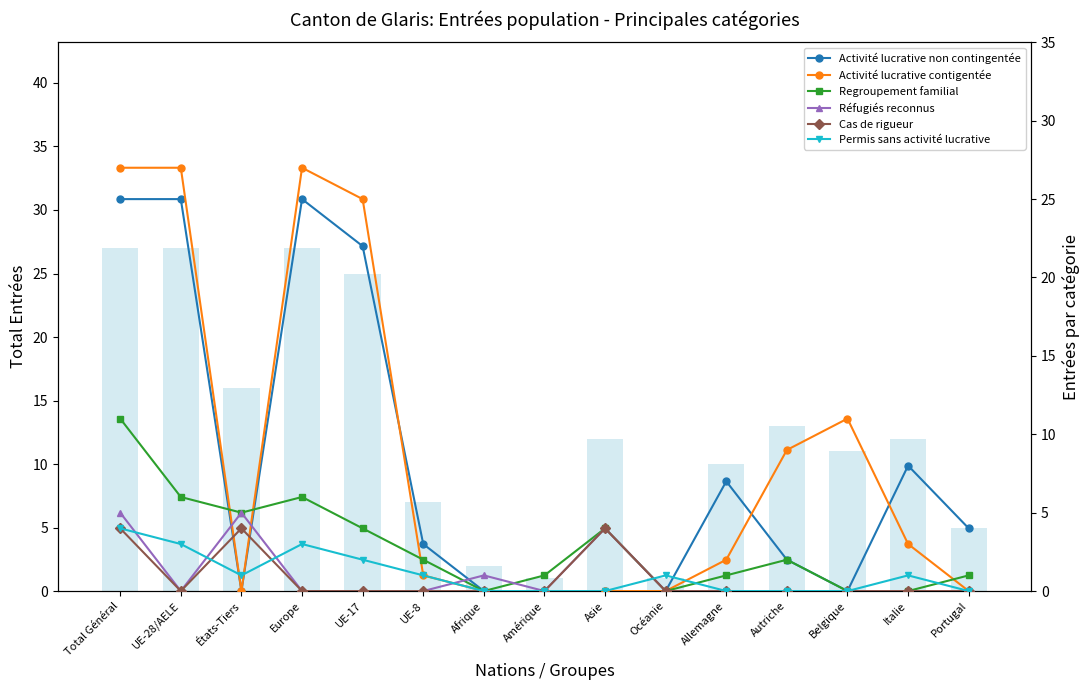

Which series has the largest total across all categories?

Activité lucrative contigentée